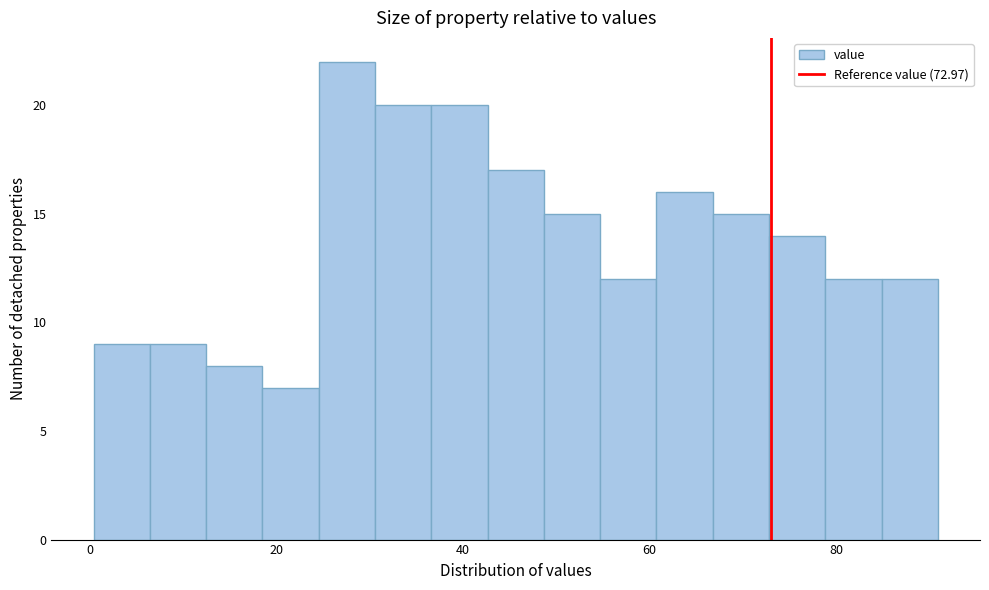

Around what value on the x-axis is the tallest bar? Give the approximate position of its centre, as read against the axis.

28